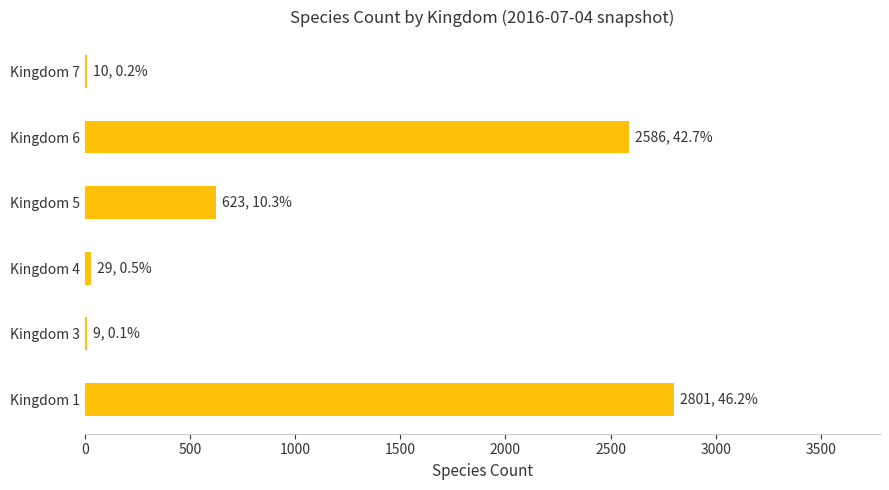

How many data points does each series have?

6